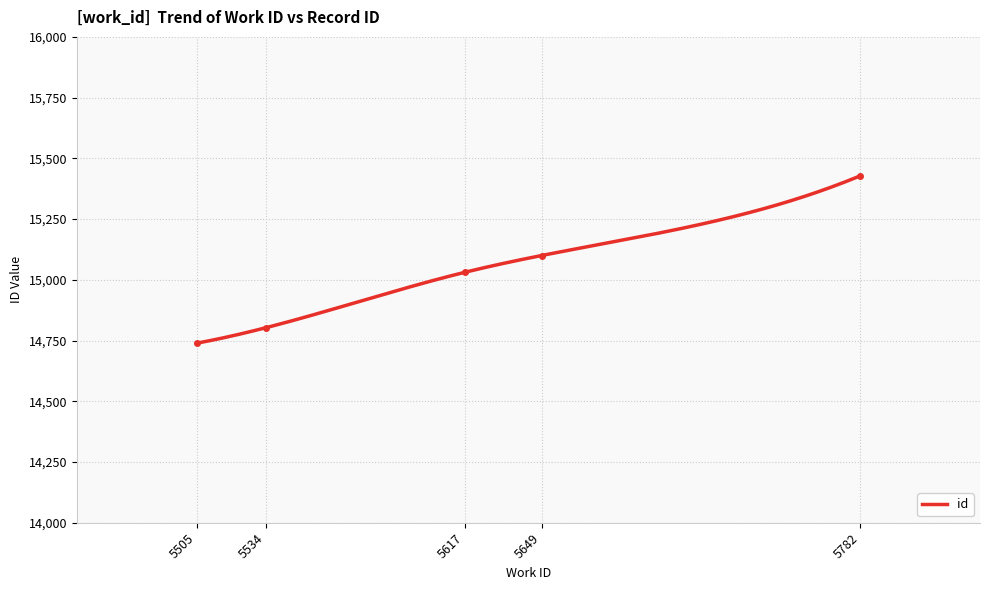

List the labels in order of value, smallest first.

5505, 5534, 5617, 5649, 5782